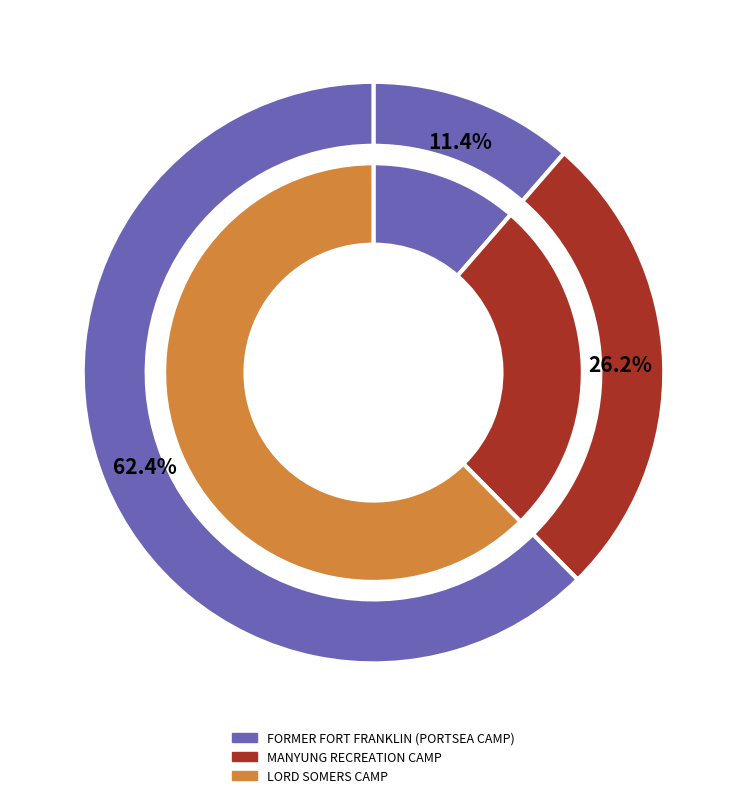

Is the sum of MANYUNG RECREATION CAMP and FORMER FORT FRANKLIN (PORTSEA CAMP) greater than half?

No